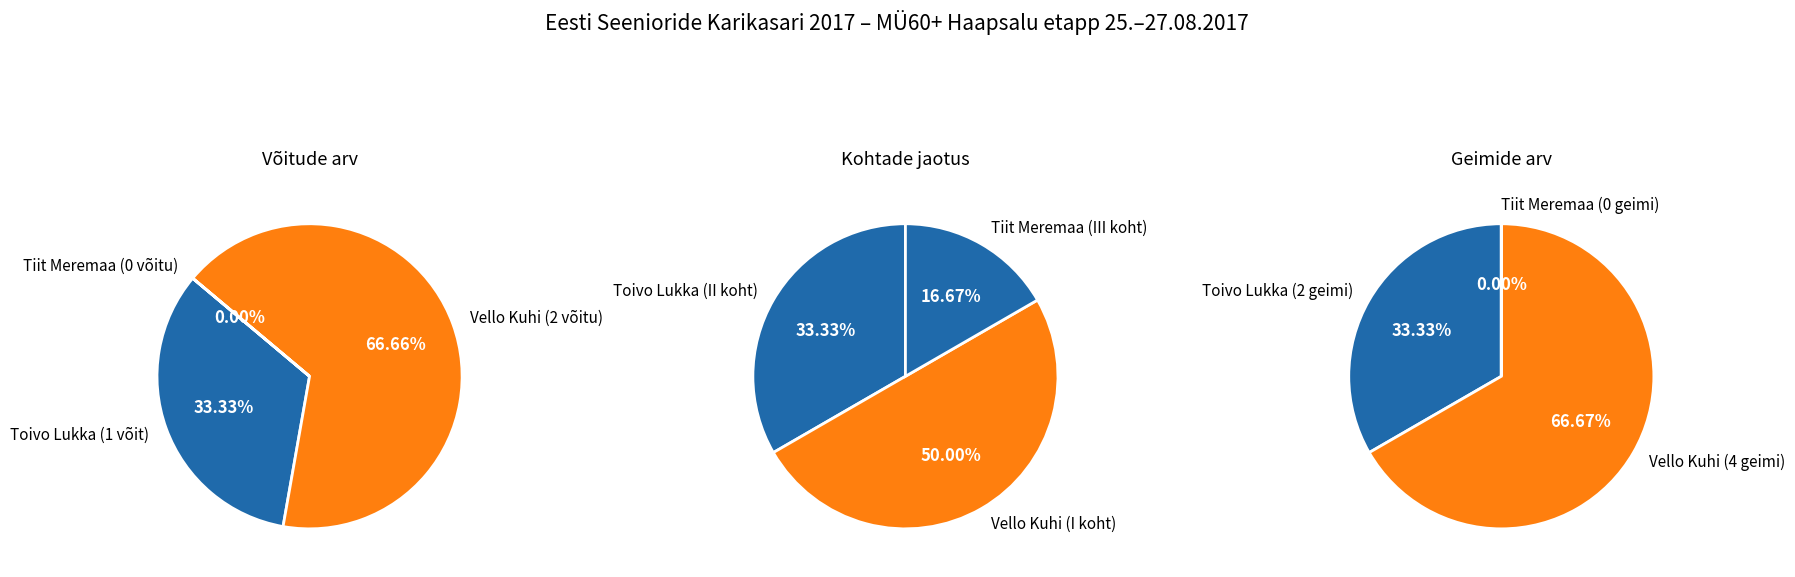

How many slices are in this pie chart?

3